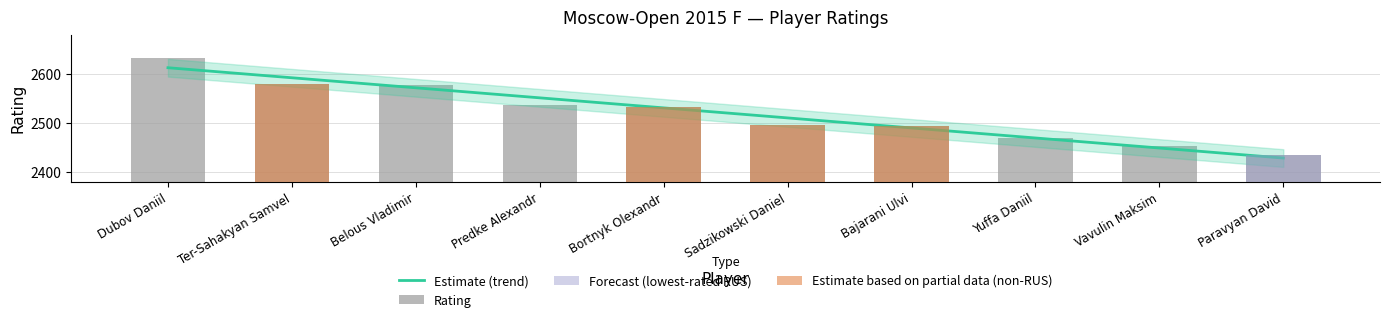

Reading left to right, transcribe all the data shown in this chart.

2632	2580	2577	2537	2533	2496	2494	2469	2453	2435